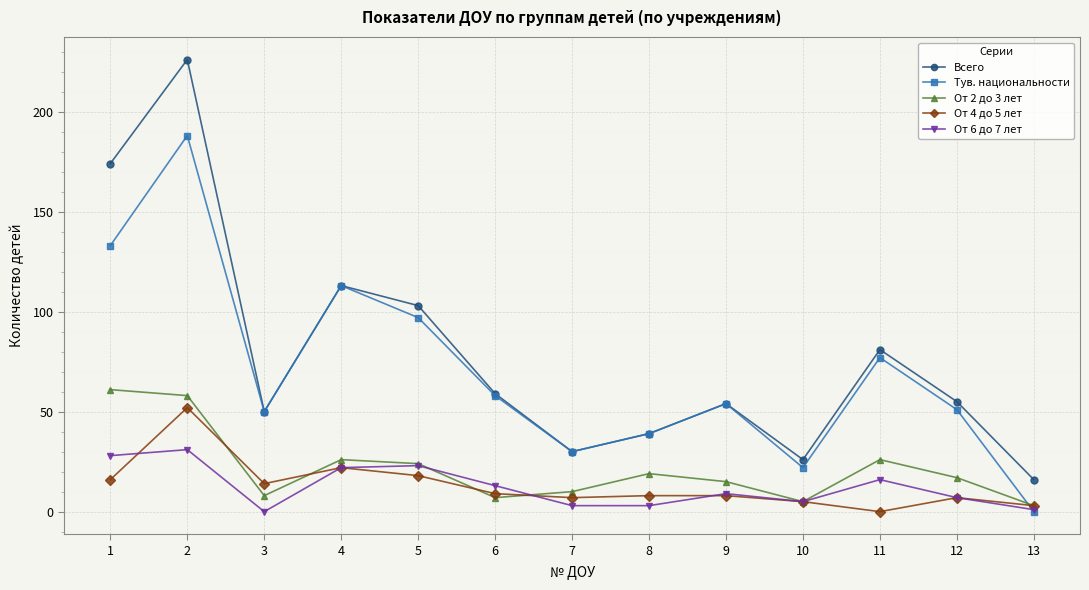

Reading left to right, transcribe all the data shown in this chart.

Всего: 174	226	50	113	103	59	30	39	54	26	81	55	16
Тув. национальности: 133	188	50	113	97	58	30	39	54	22	77	51	0
От 2 до 3 лет: 61	58	8	26	24	7	10	19	15	5	26	17	3
От 4 до 5 лет: 16	52	14	22	18	9	7	8	8	5	0	7	3
От 6 до 7 лет: 28	31	0	22	23	13	3	3	9	5	16	7	1